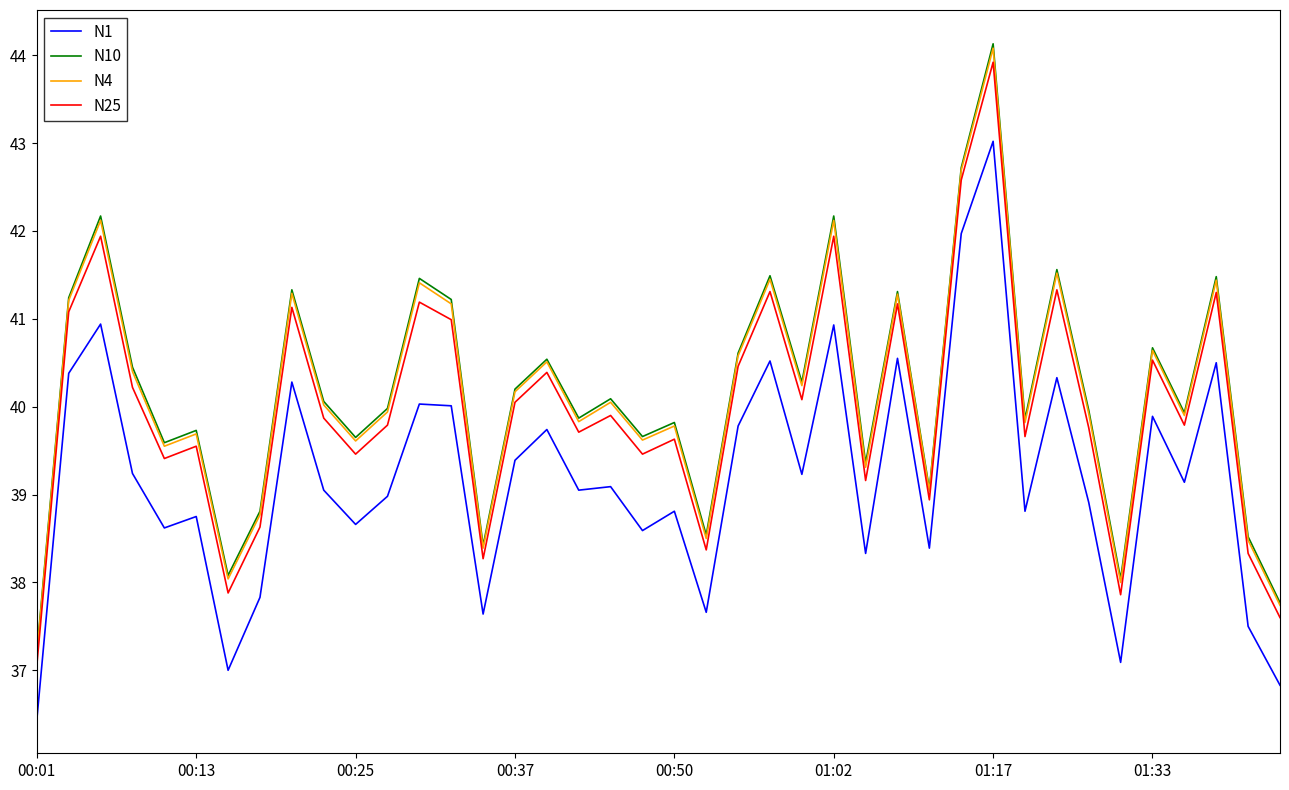

What is the lowest value of the N4 series?

37.2